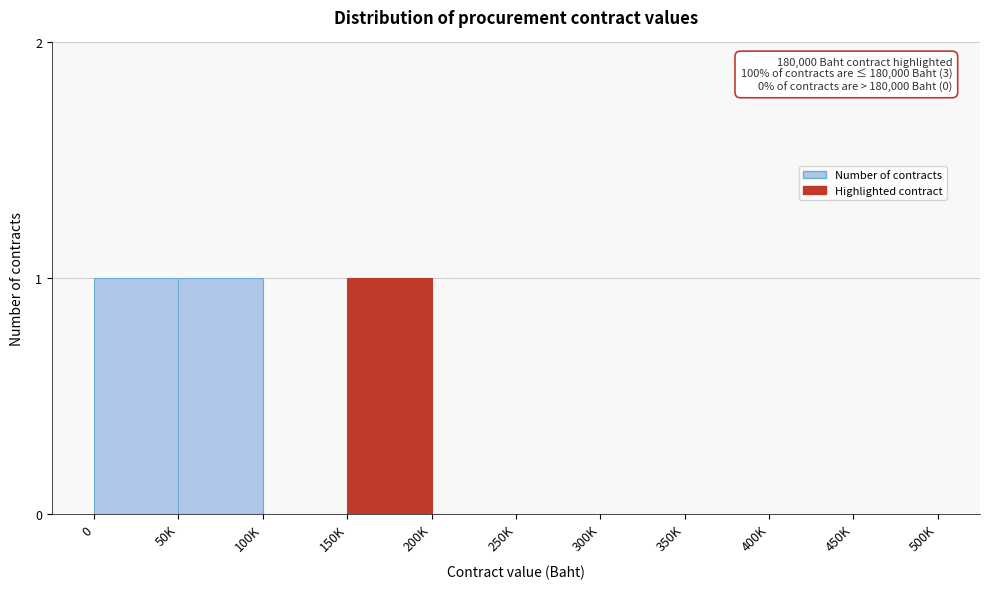

Reading right to left, list all the values displayed in this chart.

450K=0	400K=0	350K=0	300K=0	250K=0	200K=0	150K=1	100K=0	50K=1	0=1